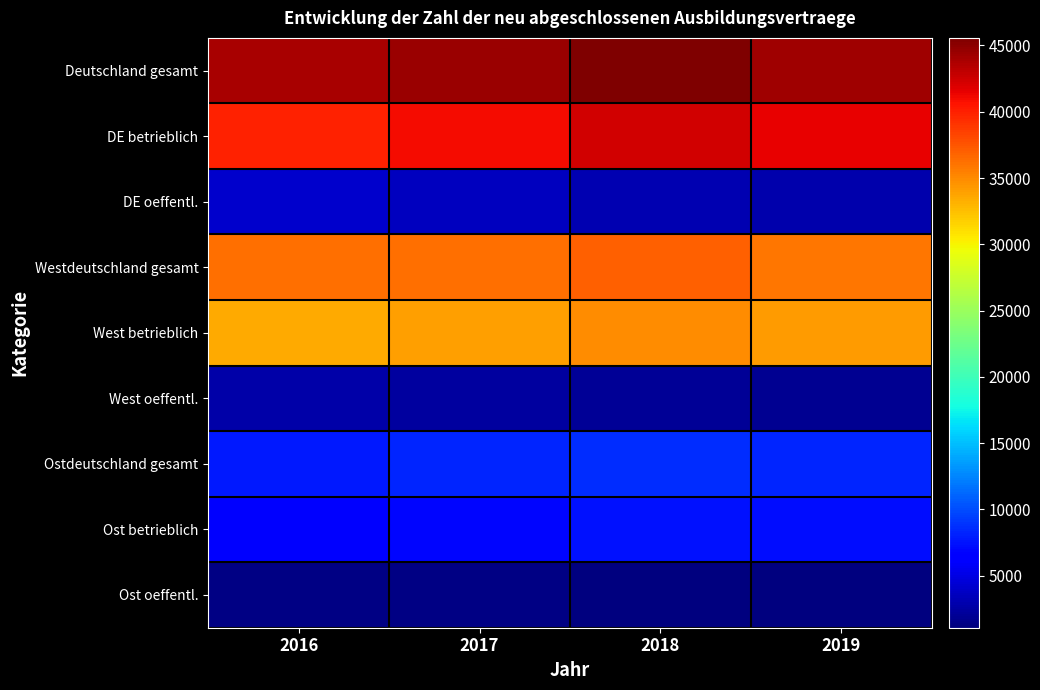

What is the maximum value shown in the chart?

45570